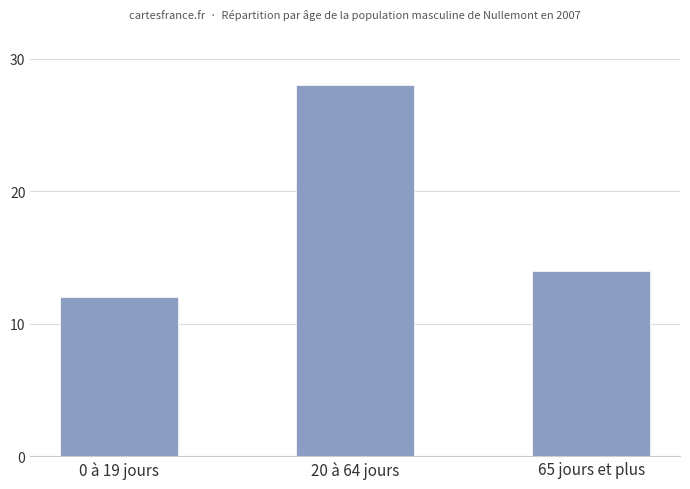

Where is the data nearest to the value 20?

65 jours et plus